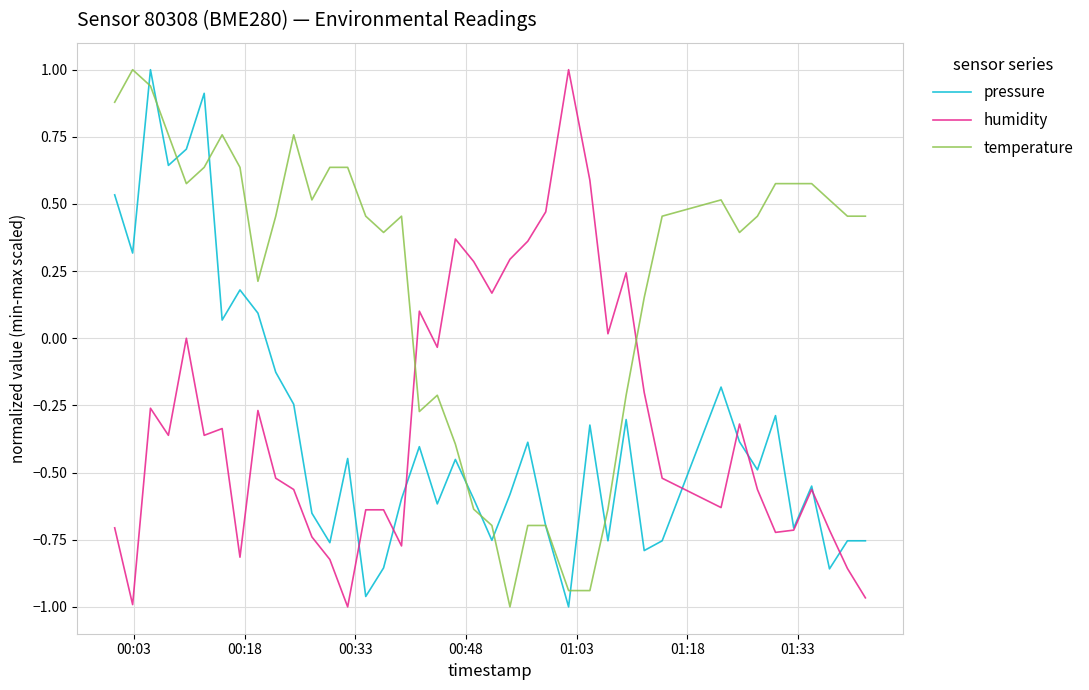

True or false: pressure and temperature intersect in this chart.

True